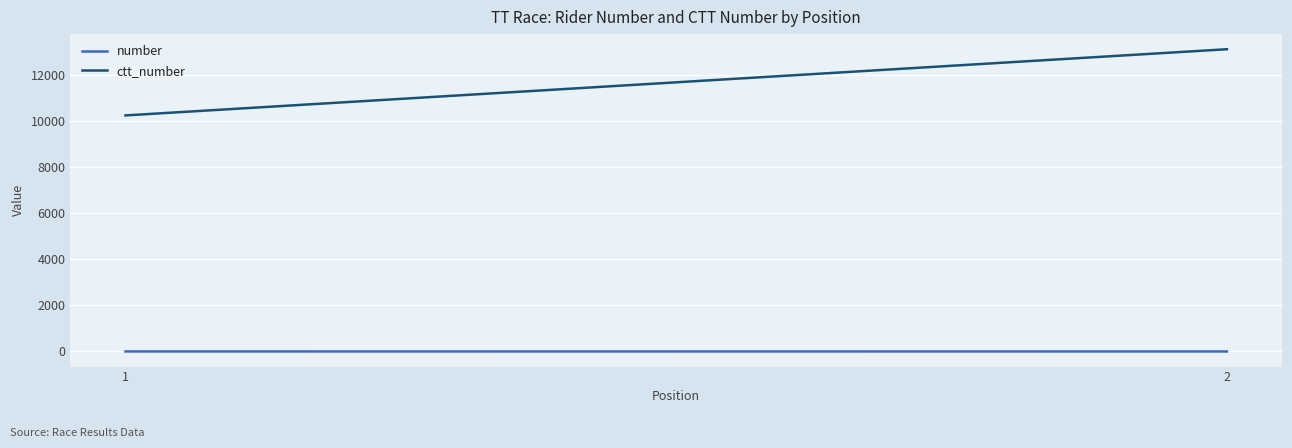

At which category is the sum across all series the highest?

2